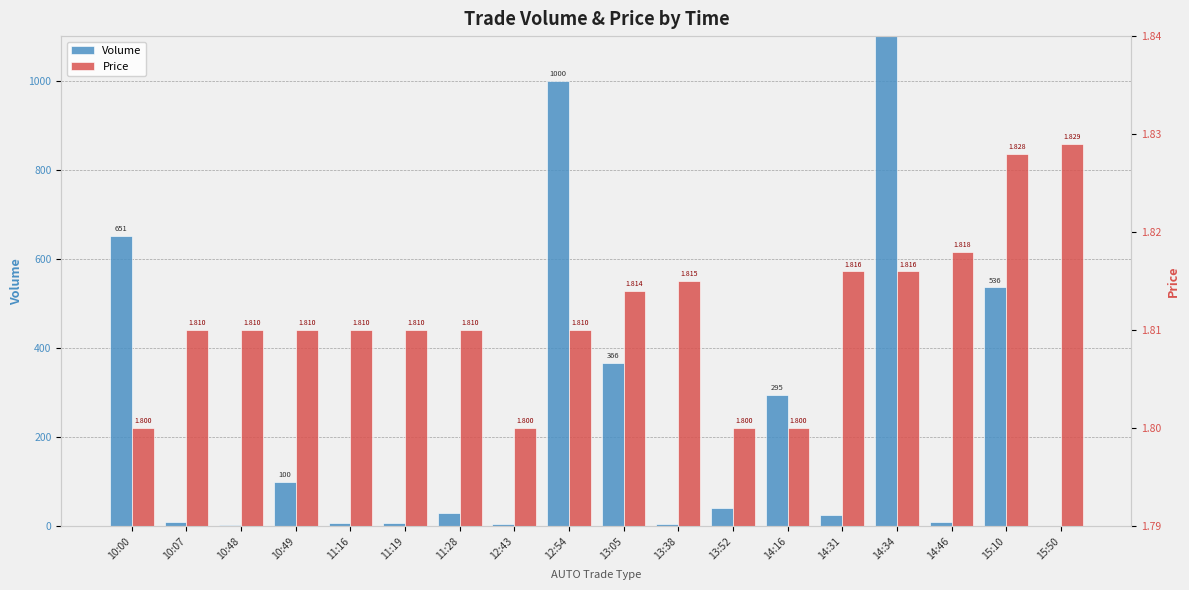

What is the value of the Price bar at the 15th from the left?

1.8